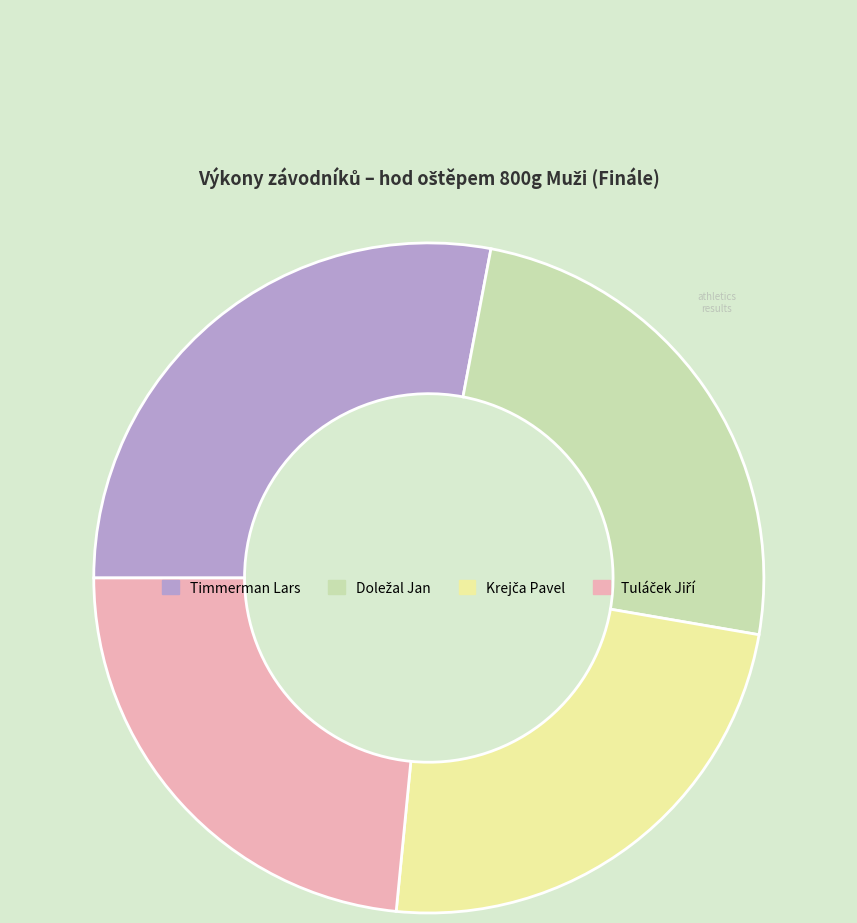

True or false: Timmerman Lars accounts for 28% of the total.

True